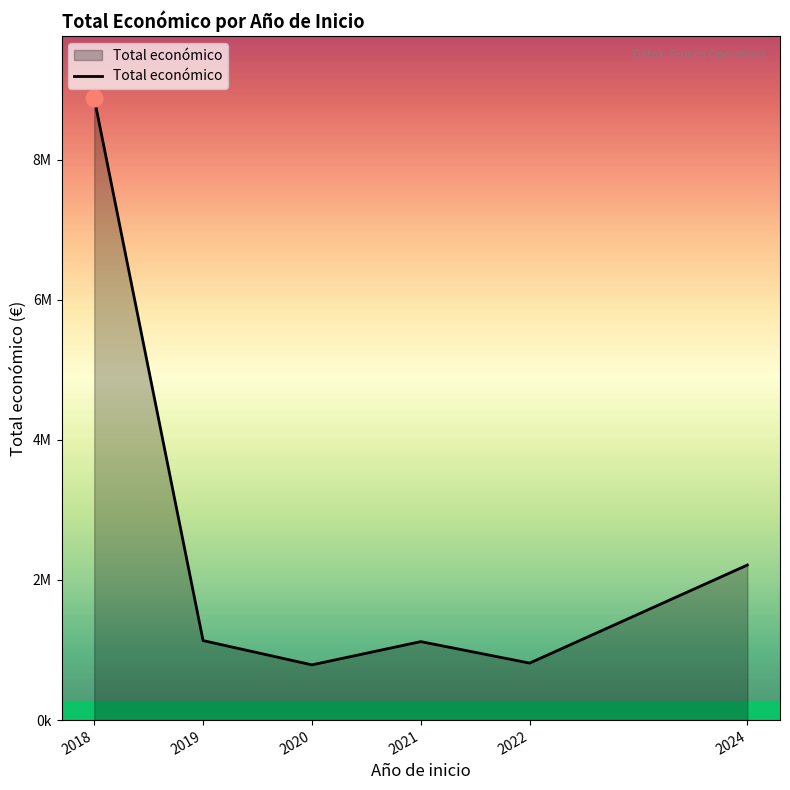

The value at 2019 is 1134880. True or false?

True